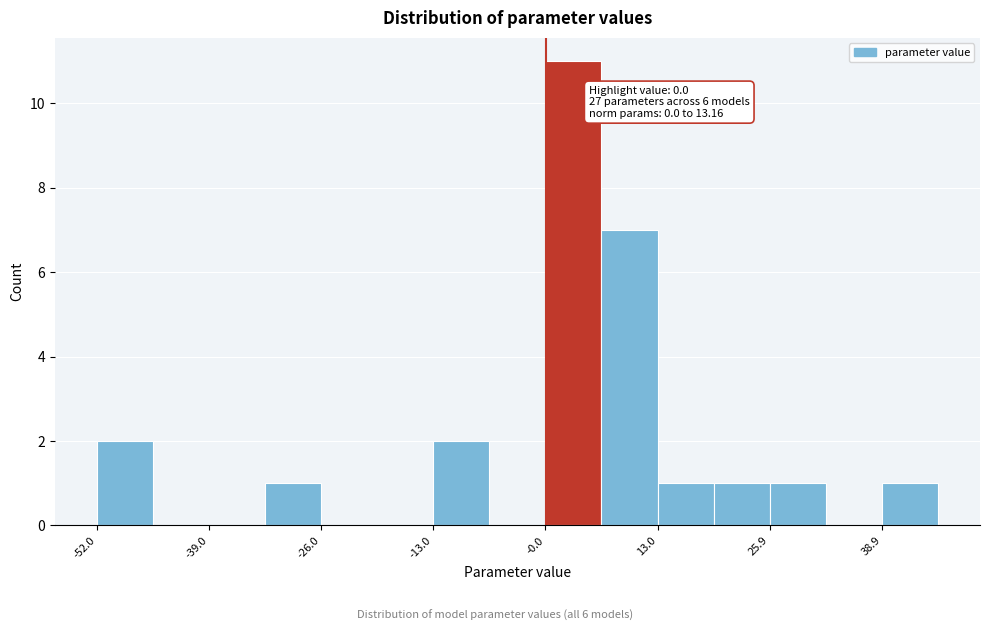

Around what value on the x-axis is the tallest bar? Give the approximate position of its centre, as read against the axis.

4